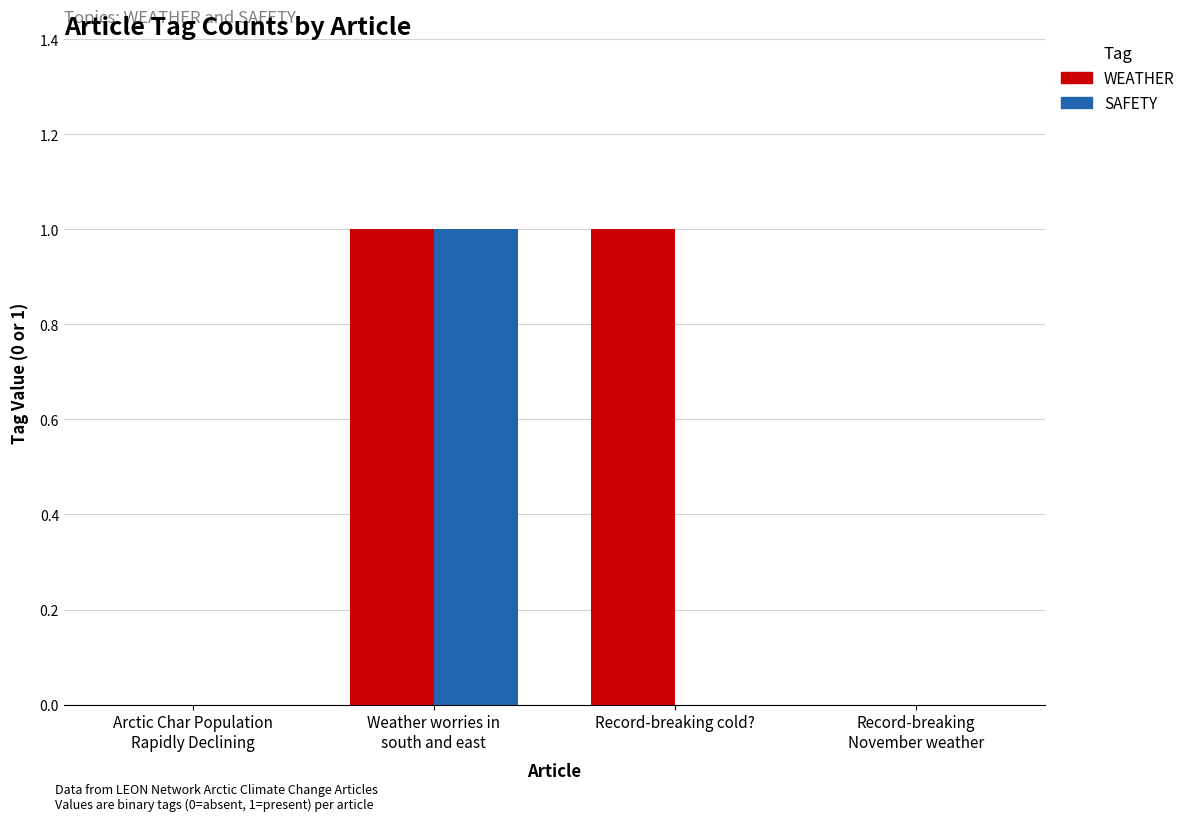

Which series changed the most between Arctic Char Population
Rapidly Declining and Record-breaking
November weather?

WEATHER